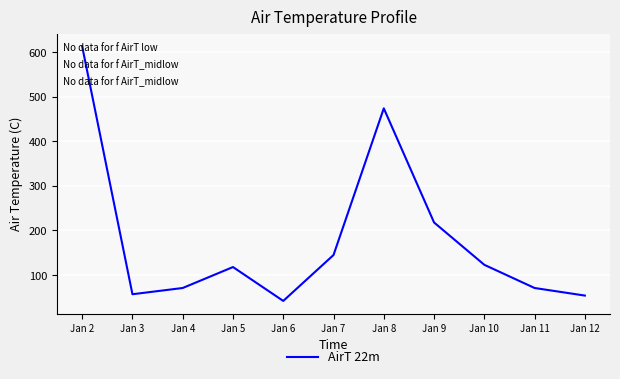

Is it true that the value at Jan 11 is 116?

False